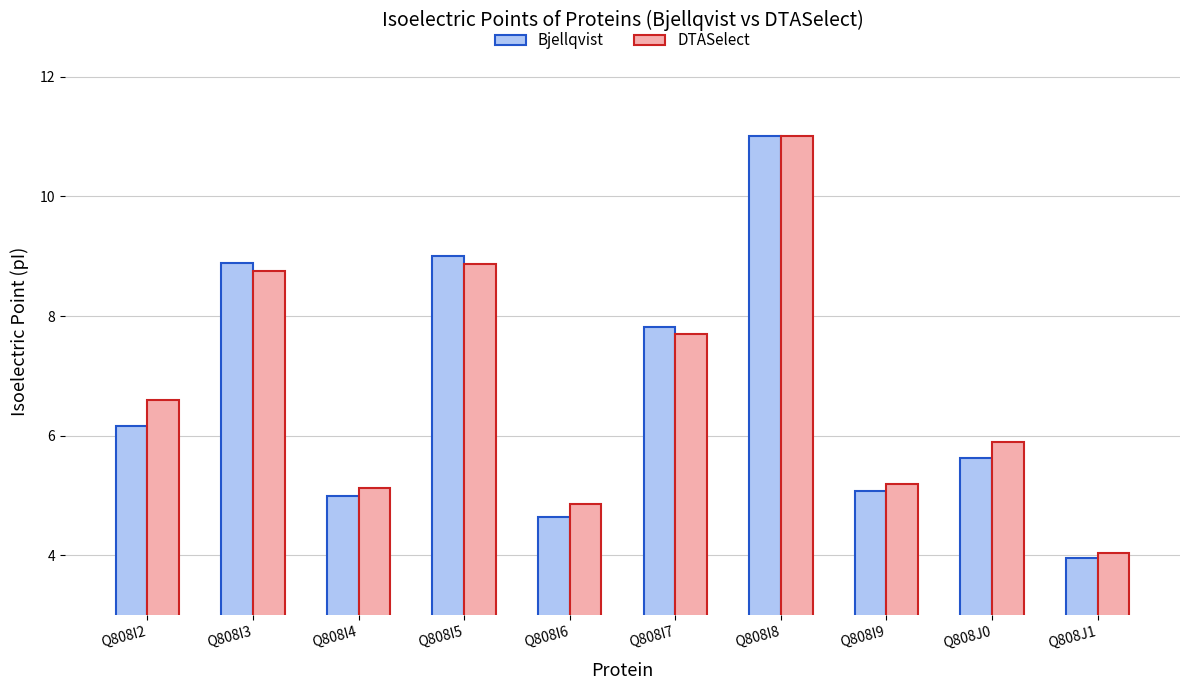

What are all the series names shown in the legend?

Bjellqvist, DTASelect